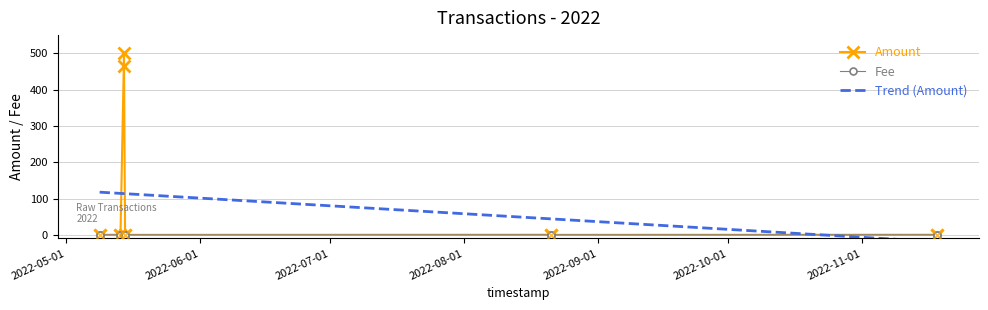

Which series has the largest total across all categories?

Amount